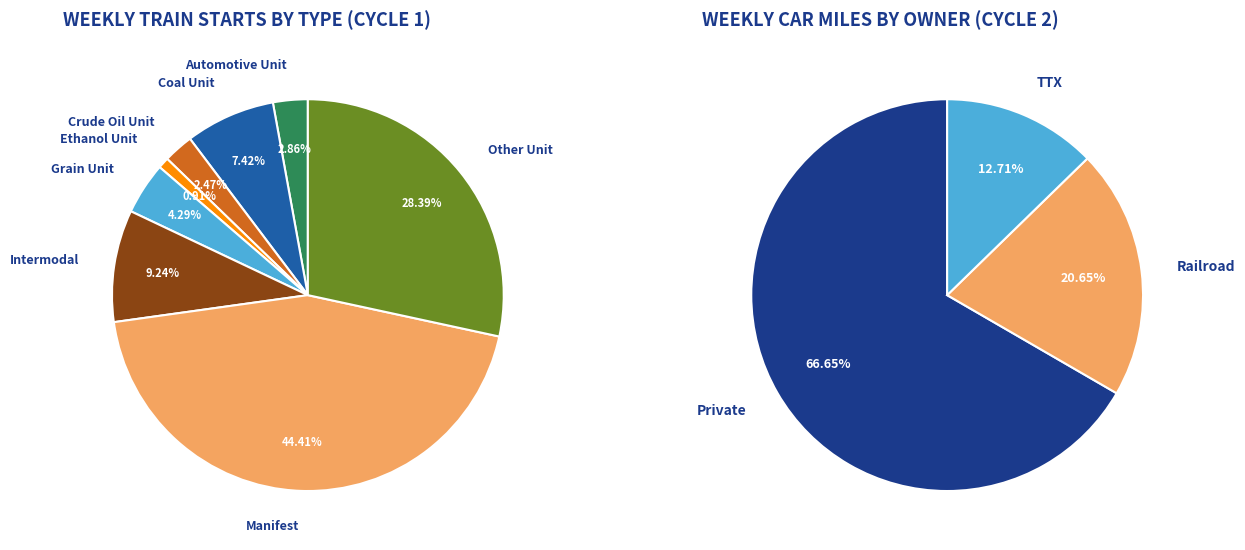

What percentage is NOT represented by Grain Unit?

95.7%